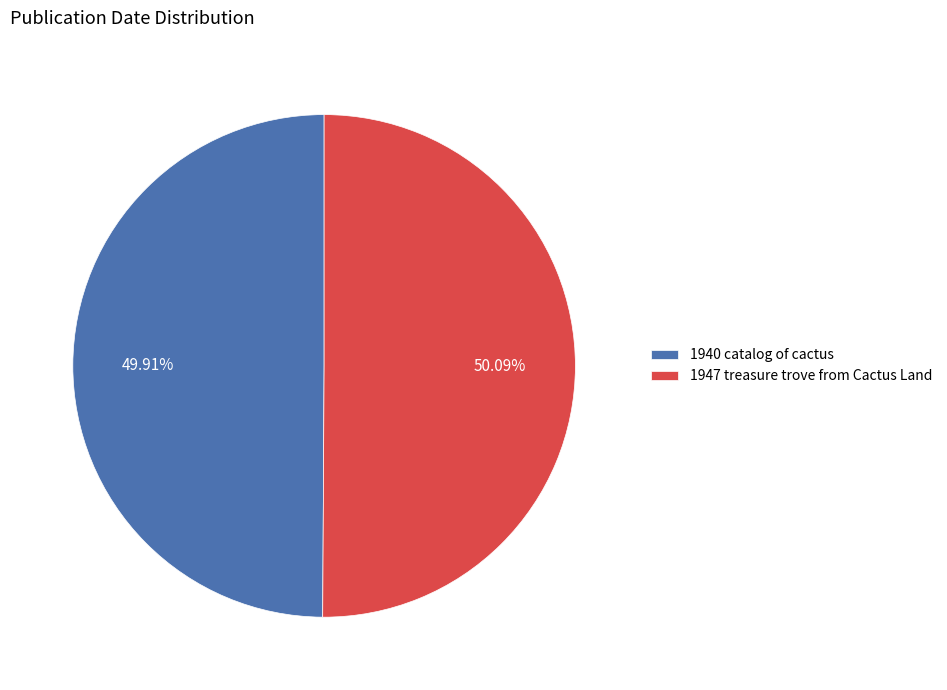

What is the ratio of the value at 1940 catalog of cactus to the value at 1947 treasure trove from Cactus Land?

1.0